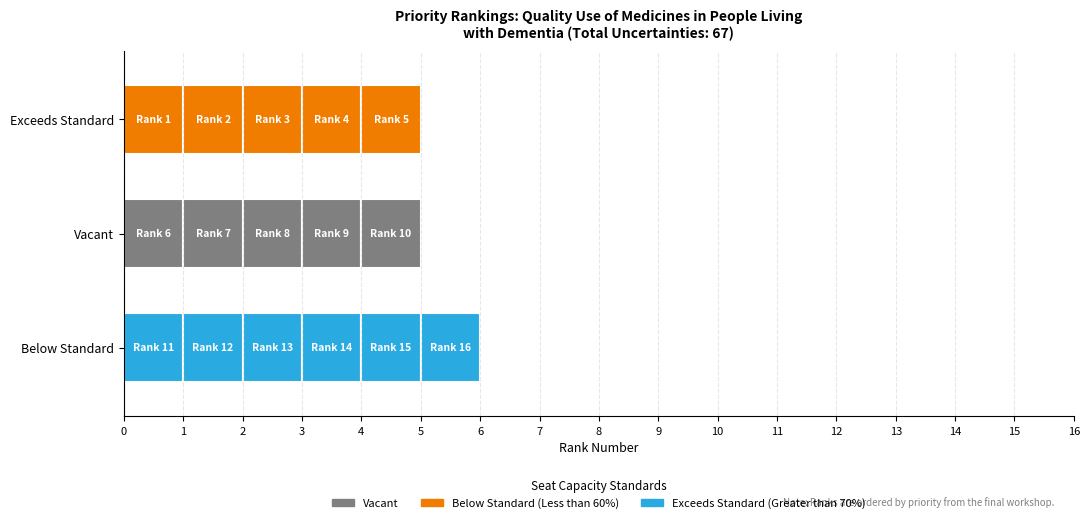

Reading left to right, list all the values displayed in this chart.

1=1	2=2	3=3	4=4	5=5	6=6	7=7	8=8	9=9	10=10	11=11	12=12	13=13	14=14	15=15	16=16